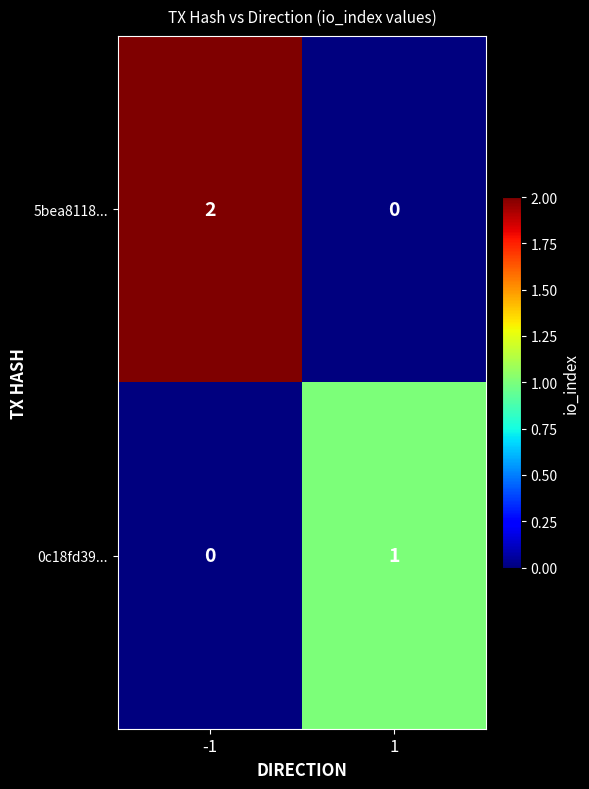

The value of 0c18fd39... at -1 is 0. True or false?

True